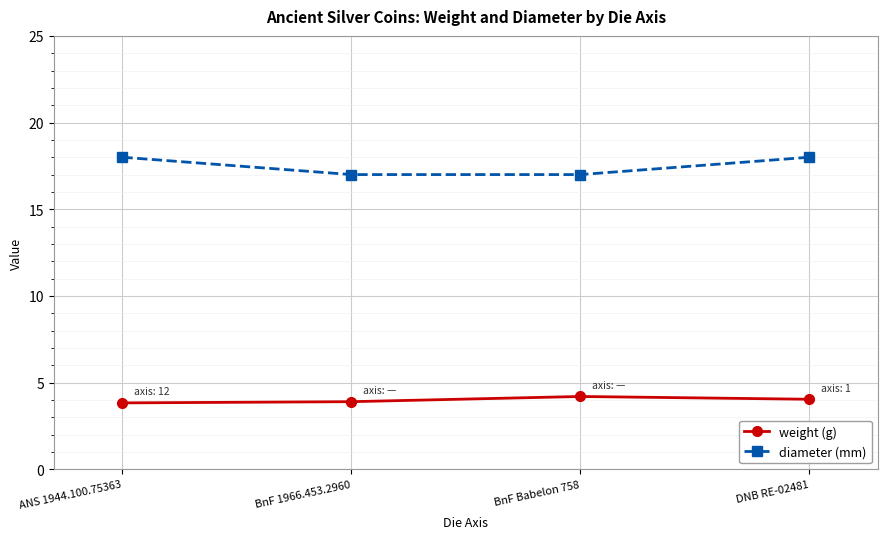

What are all the series names shown in the legend?

weight (g), diameter (mm)